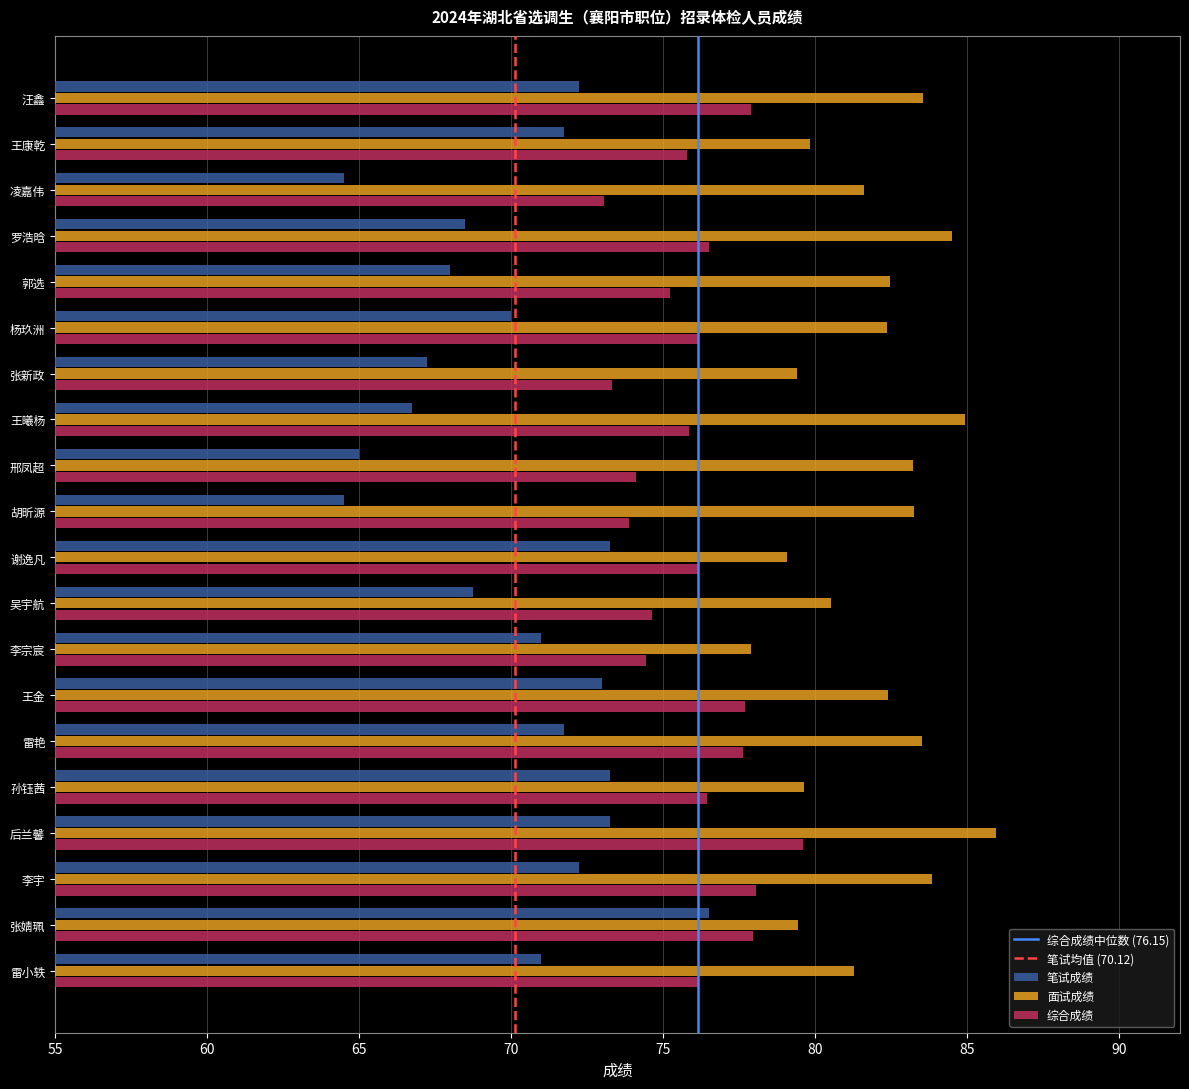

Rank the series at 吴宇航 from lowest to highest value.

笔试成绩, 综合成绩, 面试成绩